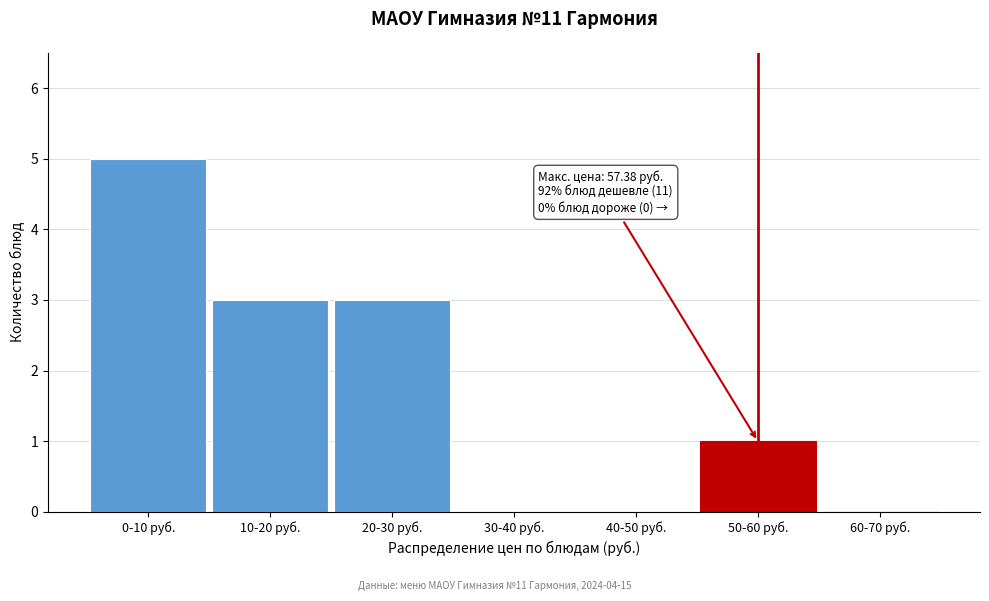

Reading left to right, list all the values displayed in this chart.

0-10 руб.=5	10-20 руб.=3	20-30 руб.=3	30-40 руб.=0	40-50 руб.=0	50-60 руб.=1	60-70 руб.=0